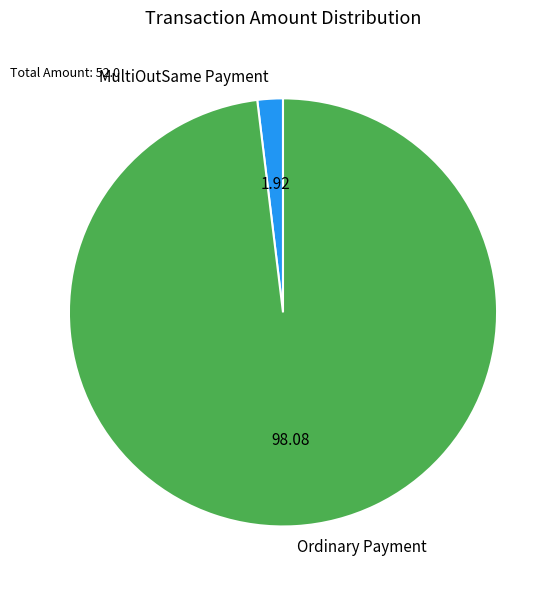

Do MultiOutSame Payment and Ordinary Payment together represent more than half of the pie?

Yes